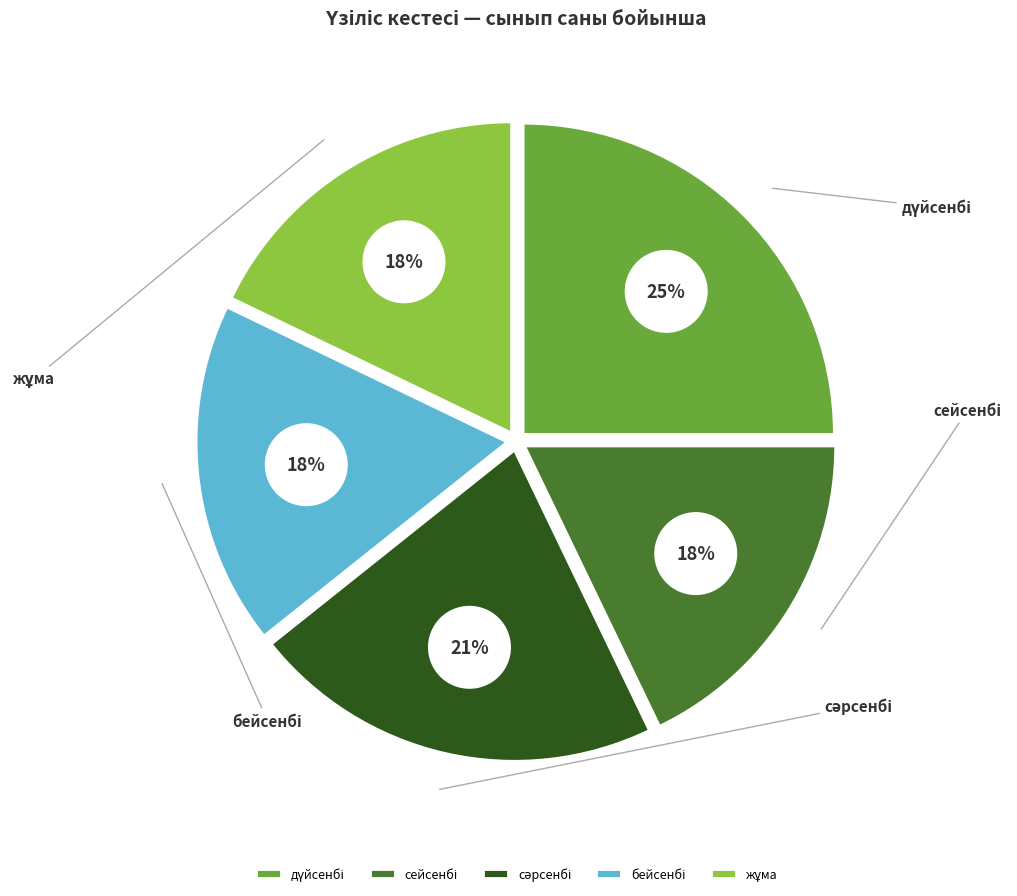

To the nearest percent, what percentage of the pie is бейсенбі?

18%